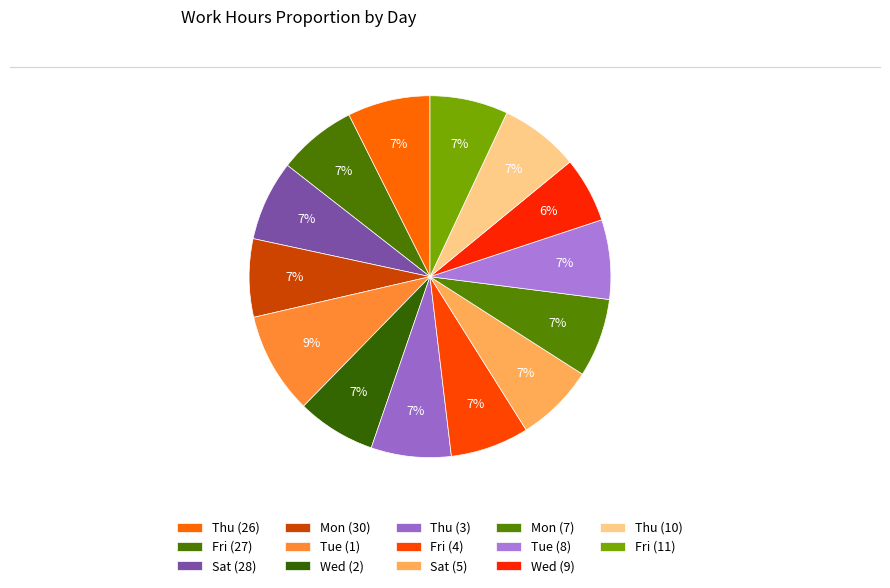

Count the number of slices in the pie.

14